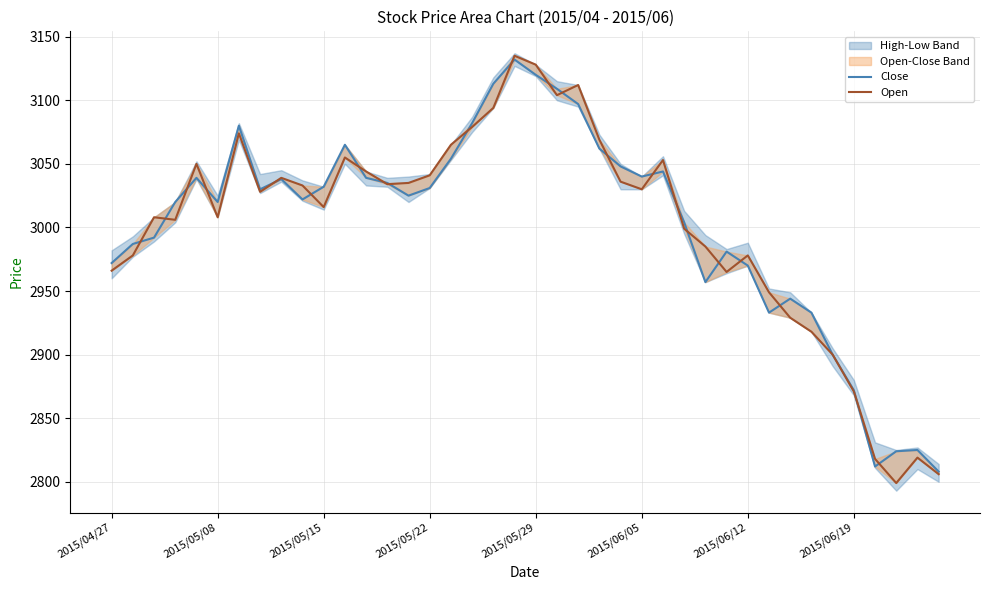

How many categories are shown in the chart?

40